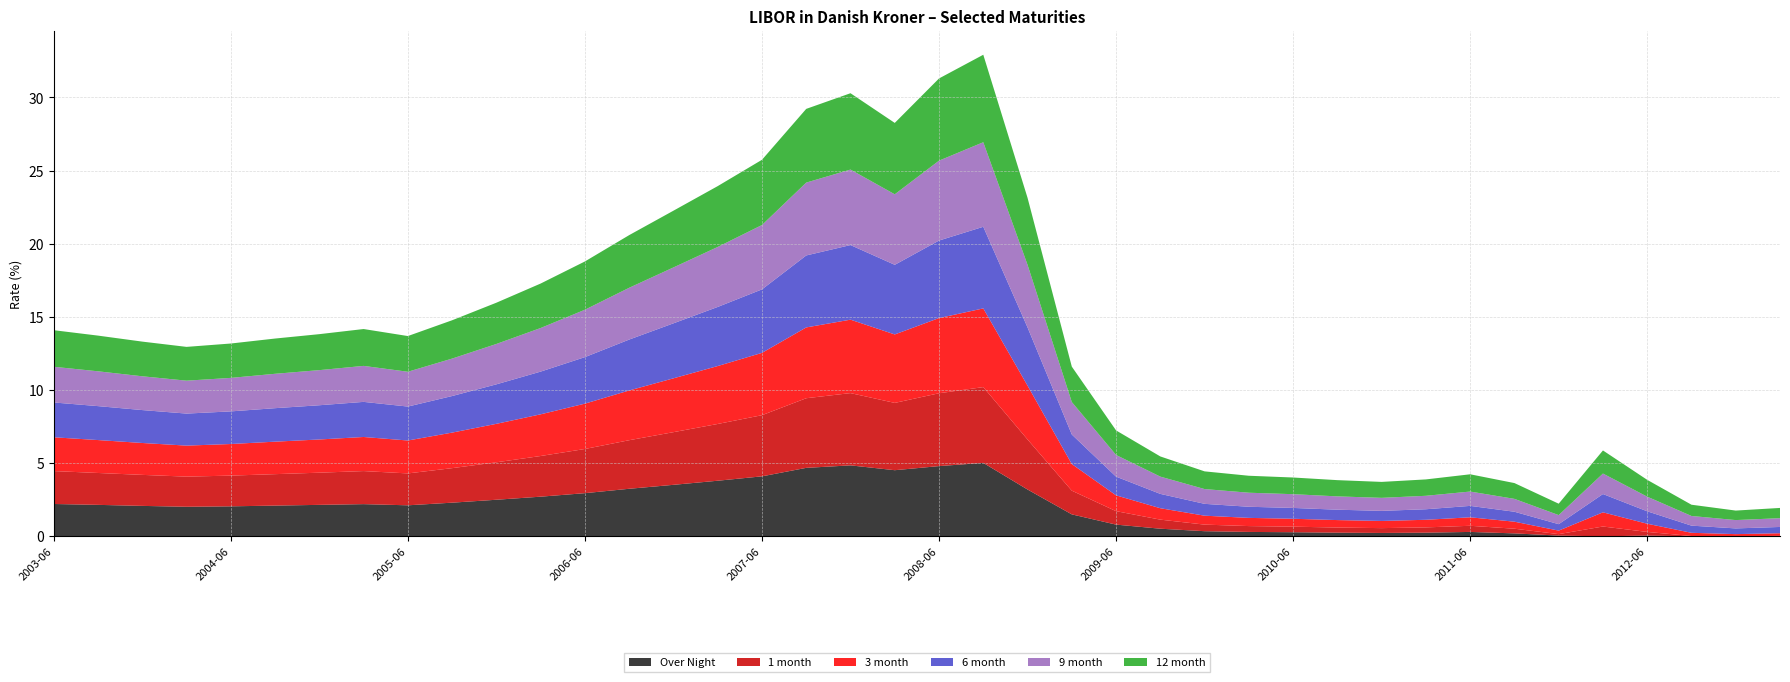

Reading right to left, transcribe all the data shown in this chart.

Over Night: 2013-03=-0.0	2012-12=-0.0	2012-09=-0.0	2012-06=0.1	2012-03=-0.1	2011-12=0.1	2011-09=0.2	2011-06=0.3	2011-03=0.2	2010-12=0.2	2010-09=0.2	2010-06=0.3	2010-03=0.3	2009-12=0.3	2009-09=0.5	2009-06=0.8	2009-03=1.5	2008-12=3.2	2008-09=5.0	2008-06=4.8	2008-03=4.5	2007-12=4.8	2007-09=4.7	2007-06=4.1	2007-03=3.8	2006-12=3.5	2006-09=3.2	2006-06=3.0	2006-03=2.7	2005-12=2.5	2005-09=2.3	2005-06=2.1	2005-03=2.2	2004-12=2.1	2004-09=2.1	2004-06=2.0	2004-03=2.0	2003-12=2.1	2003-09=2.1	2003-06=2.2
1 month: 2013-03=0.0	2012-12=0.0	2012-09=0.0	2012-06=0.2	2012-03=0.7	2011-12=0.1	2011-09=0.3	2011-06=0.4	2011-03=0.4	2010-12=0.3	2010-09=0.3	2010-06=0.4	2010-03=0.4	2009-12=0.5	2009-09=0.6	2009-06=0.9	2009-03=1.6	2008-12=3.4	2008-09=5.2	2008-06=5.0	2008-03=4.6	2007-12=4.9	2007-09=4.8	2007-06=4.2	2007-03=3.9	2006-12=3.6	2006-09=3.3	2006-06=3.0	2006-03=2.8	2005-12=2.6	2005-09=2.4	2005-06=2.2	2005-03=2.3	2004-12=2.2	2004-09=2.1	2004-06=2.1	2004-03=2.1	2003-12=2.1	2003-09=2.2	2003-06=2.2
3 month: 2013-03=0.2	2012-12=0.1	2012-09=0.2	2012-06=0.6	2012-03=1.0	2011-12=0.2	2011-09=0.5	2011-06=0.6	2011-03=0.5	2010-12=0.5	2010-09=0.5	2010-06=0.5	2010-03=0.6	2009-12=0.6	2009-09=0.8	2009-06=1.1	2009-03=1.8	2008-12=3.7	2008-09=5.4	2008-06=5.1	2008-03=4.7	2007-12=5.0	2007-09=4.8	2007-06=4.3	2007-03=4.0	2006-12=3.7	2006-09=3.4	2006-06=3.1	2006-03=2.9	2005-12=2.6	2005-09=2.4	2005-06=2.2	2005-03=2.3	2004-12=2.3	2004-09=2.2	2004-06=2.2	2004-03=2.1	2003-12=2.2	2003-09=2.2	2003-06=2.3
6 month: 2013-03=0.4	2012-12=0.4	2012-09=0.5	2012-06=0.8	2012-03=1.2	2011-12=0.4	2011-09=0.7	2011-06=0.8	2011-03=0.7	2010-12=0.7	2010-09=0.7	2010-06=0.7	2010-03=0.8	2009-12=0.8	2009-09=1.0	2009-06=1.3	2009-03=2.0	2008-12=4.0	2008-09=5.6	2008-06=5.3	2008-03=4.8	2007-12=5.1	2007-09=4.9	2007-06=4.3	2007-03=4.0	2006-12=3.8	2006-09=3.5	2006-06=3.2	2006-03=2.9	2005-12=2.7	2005-09=2.5	2005-06=2.3	2005-03=2.4	2004-12=2.3	2004-09=2.3	2004-06=2.2	2004-03=2.2	2003-12=2.2	2003-09=2.3	2003-06=2.4
9 month: 2013-03=0.6	2012-12=0.6	2012-09=0.7	2012-06=1.0	2012-03=1.4	2011-12=0.6	2011-09=0.9	2011-06=1.0	2011-03=0.9	2010-12=0.9	2010-09=0.9	2010-06=0.9	2010-03=1.0	2009-12=1.0	2009-09=1.2	2009-06=1.5	2009-03=2.2	2008-12=4.3	2008-09=5.8	2008-06=5.5	2008-03=4.8	2007-12=5.2	2007-09=5.0	2007-06=4.4	2007-03=4.1	2006-12=3.8	2006-09=3.5	2006-06=3.2	2006-03=3.0	2005-12=2.8	2005-09=2.6	2005-06=2.4	2005-03=2.5	2004-12=2.4	2004-09=2.4	2004-06=2.3	2004-03=2.2	2003-12=2.3	2003-09=2.4	2003-06=2.4
12 month: 2013-03=0.7	2012-12=0.7	2012-09=0.8	2012-06=1.1	2012-03=1.6	2011-12=0.8	2011-09=1.1	2011-06=1.2	2011-03=1.1	2010-12=1.1	2010-09=1.1	2010-06=1.1	2010-03=1.2	2009-12=1.2	2009-09=1.4	2009-06=1.7	2009-03=2.4	2008-12=4.6	2008-09=6.0	2008-06=5.6	2008-03=4.9	2007-12=5.2	2007-09=5.0	2007-06=4.5	2007-03=4.2	2006-12=3.9	2006-09=3.6	2006-06=3.3	2006-03=3.0	2005-12=2.8	2005-09=2.6	2005-06=2.4	2005-03=2.5	2004-12=2.5	2004-09=2.4	2004-06=2.4	2004-03=2.3	2003-12=2.4	2003-09=2.4	2003-06=2.5